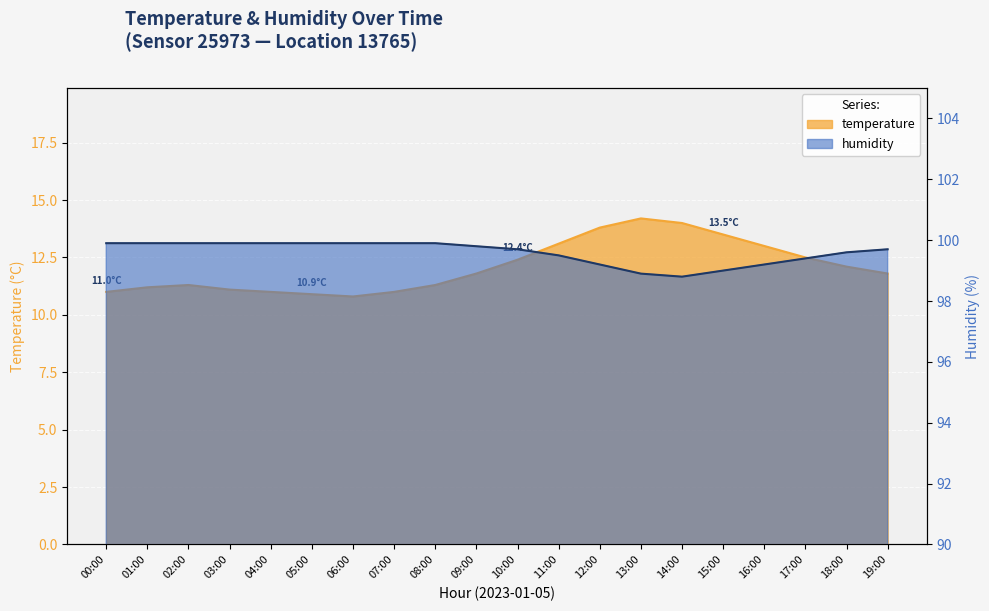

What is the smallest value displayed?

10.8